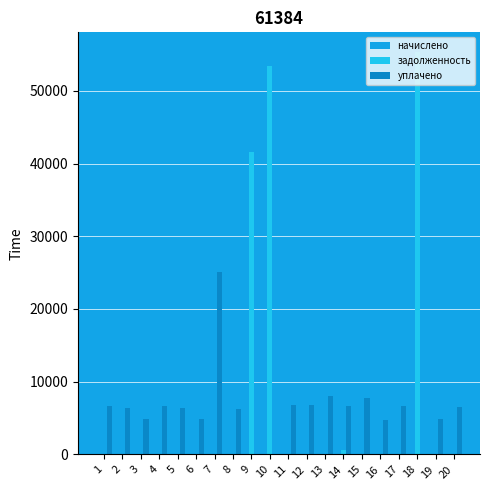

Count the number of data series in this chart.

3